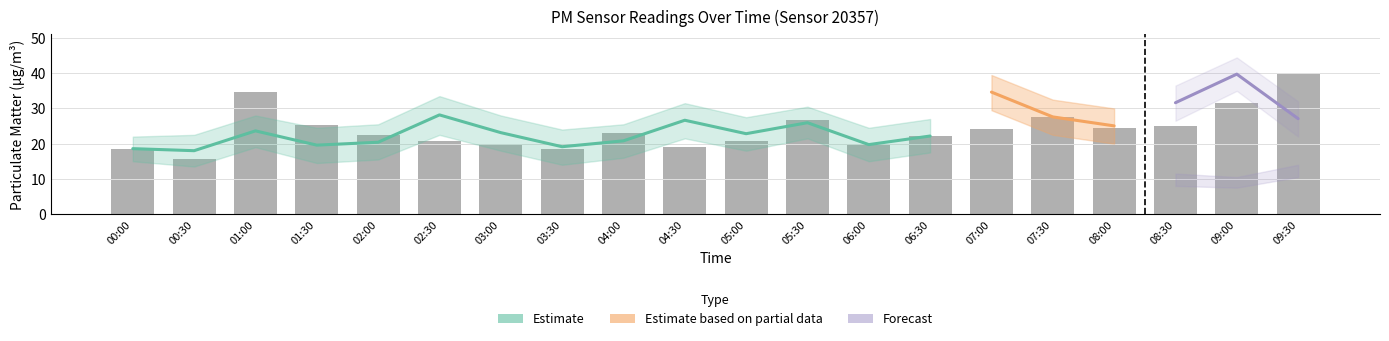

Reading right to left, what are all the values shown in this chart?

09:30=39.8	09:00=31.6	08:30=25.1	08:00=24.6	07:30=27.6	07:00=24.2	06:30=22.2	06:00=19.7	05:30=26.6	05:00=20.8	04:30=19.1	04:00=23.1	03:30=18.4	03:00=19.6	02:30=20.8	02:00=22.4	01:30=25.3	01:00=34.6	00:30=15.5	00:00=18.6